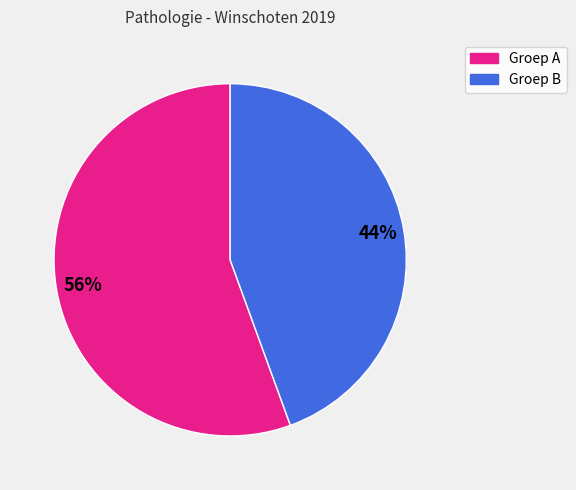

To the nearest percent, what is the average slice percentage?

50%